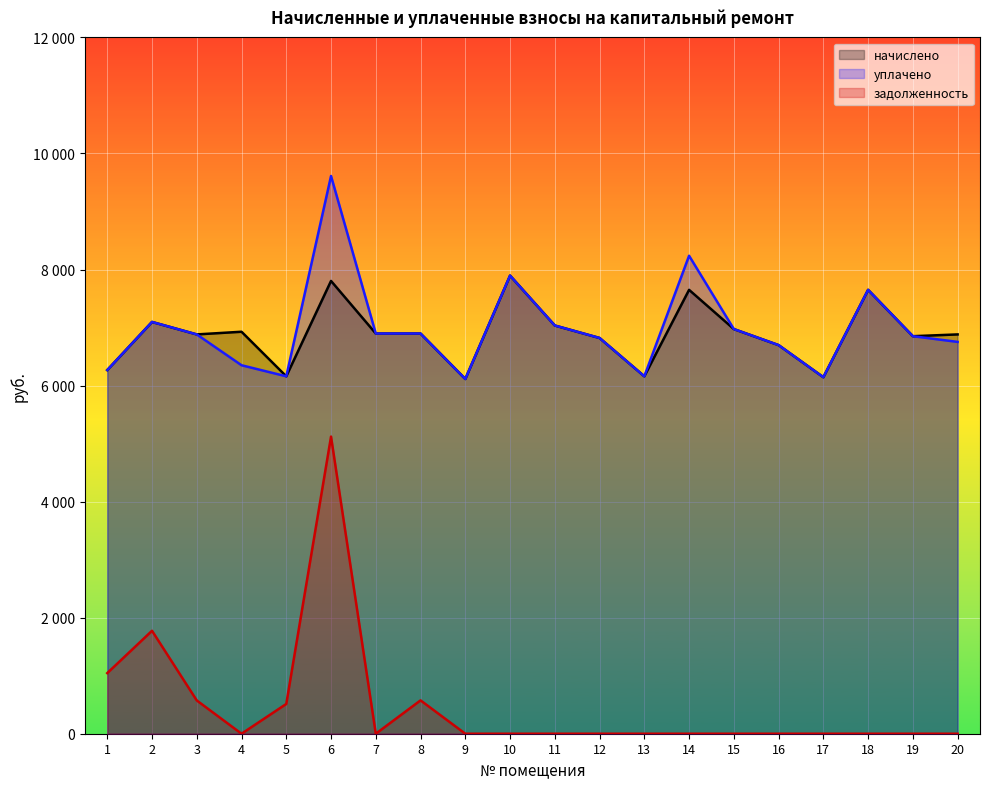

Which series changed the most between 4 and 8?

задолженность